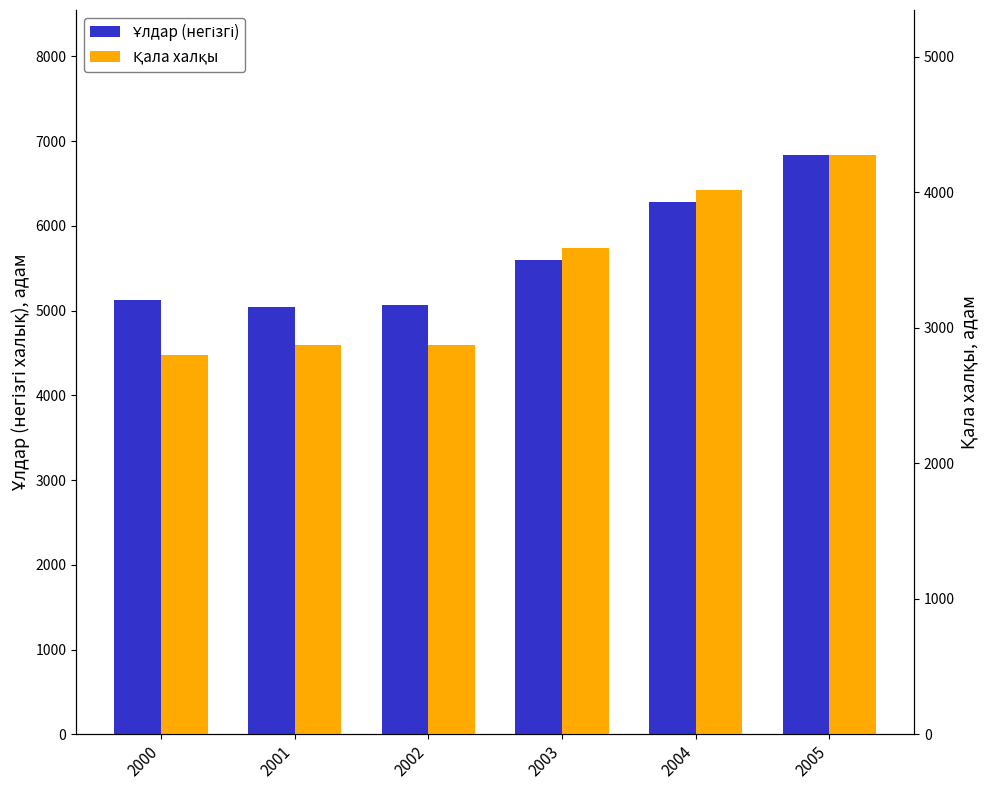

What value does the Ұлдар (негізгі) series have at 2001, to the nearest 100?

5000